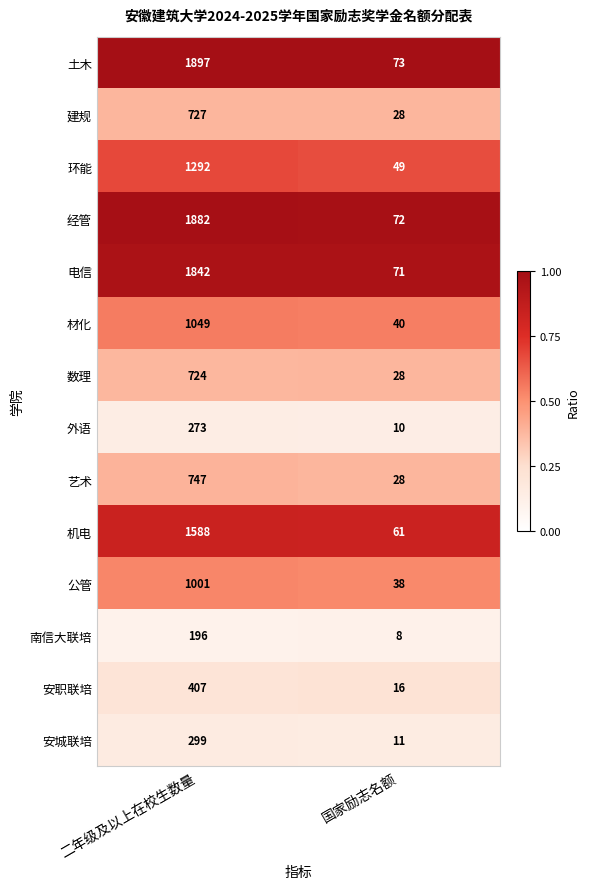

The value of 环能 at 国家励志名额 is 49. True or false?

True